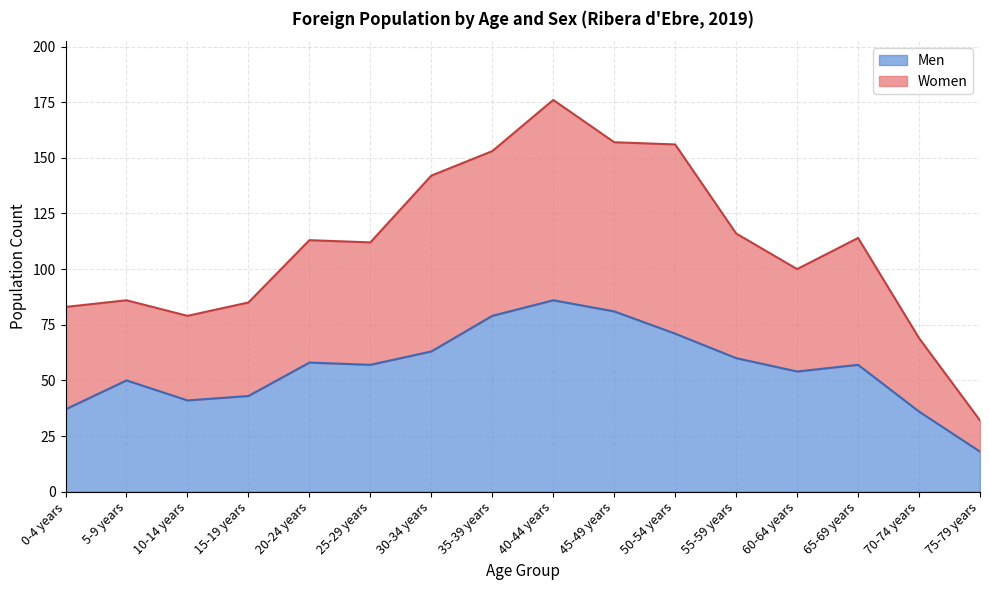

What is the total value across all series at 30-34 years?

142